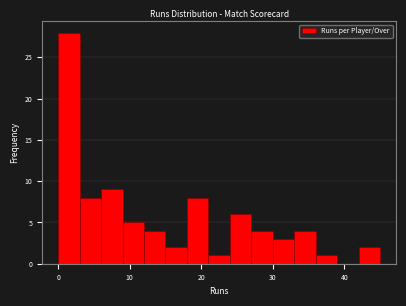

Around what value on the x-axis is the tallest bar? Give the approximate position of its centre, as read against the axis.

2